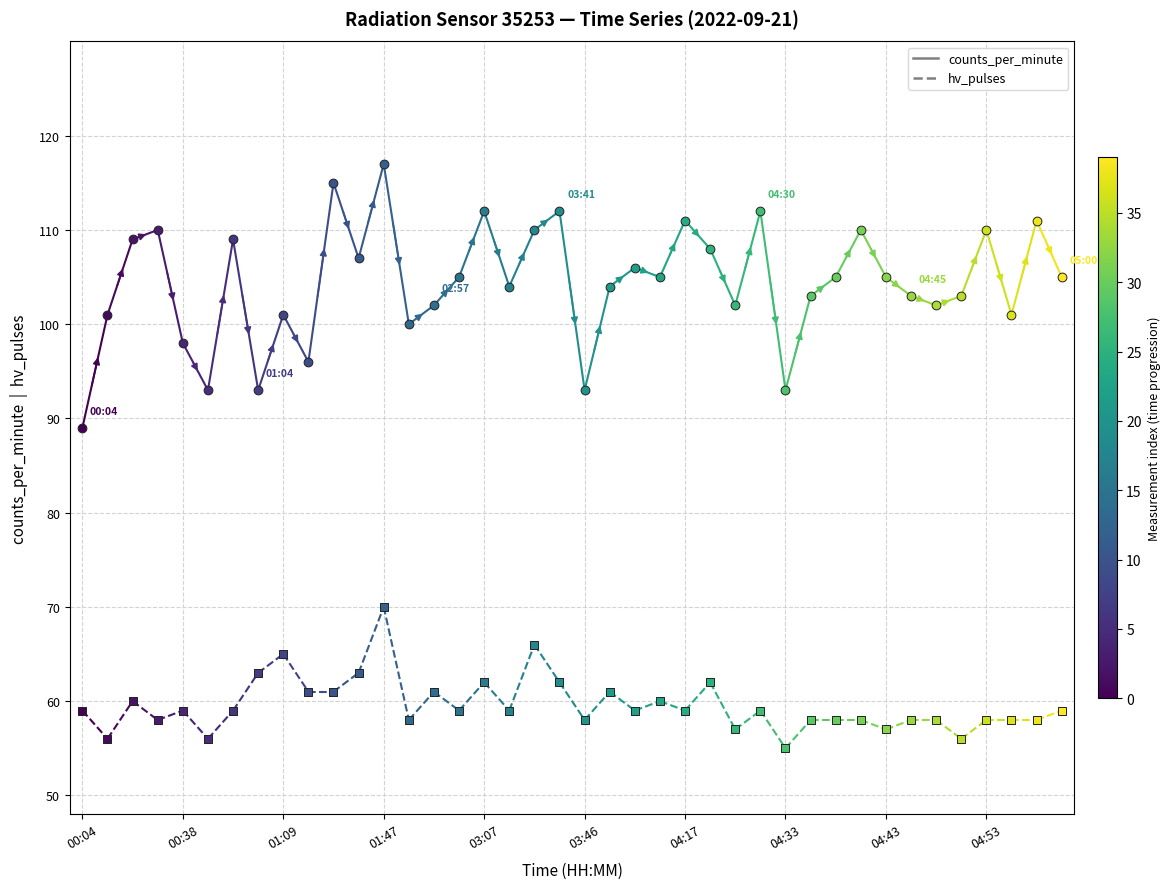

What are all the series names shown in the legend?

counts_per_minute, hv_pulses